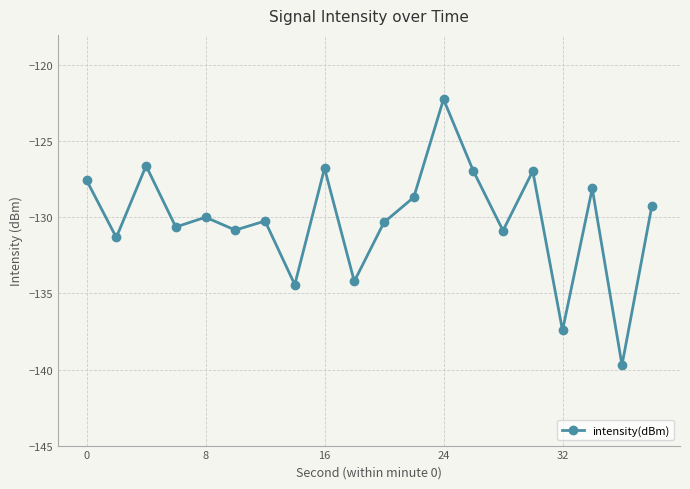

What is the difference between the second highest and second lowest values?

10.8